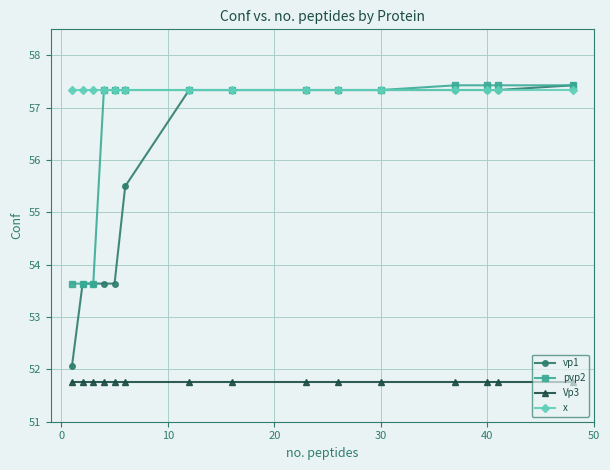

What is the value of the pvp2 point at the 13th from the left?

57.4